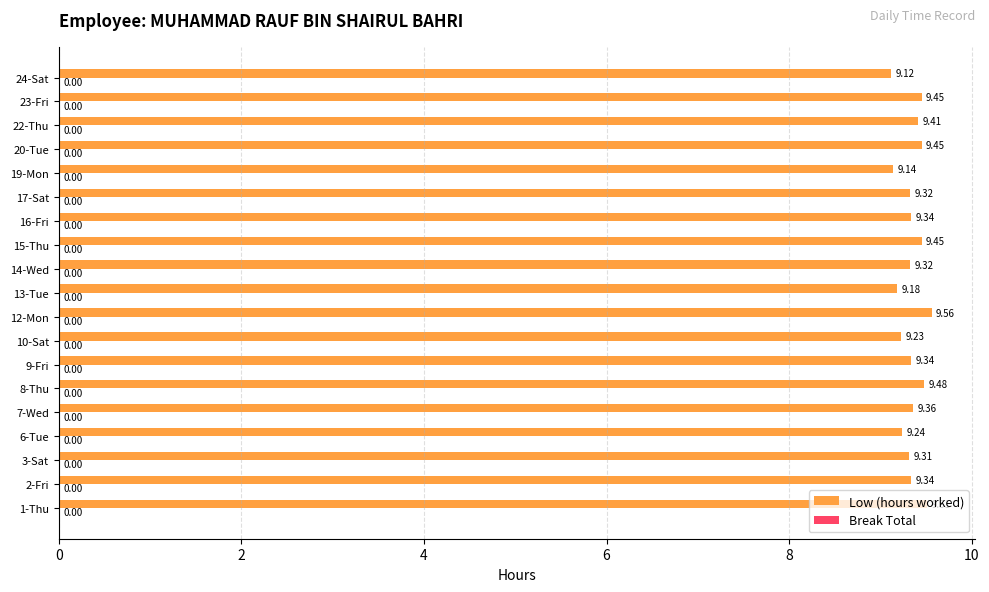

What is the sum of all values?

177.6